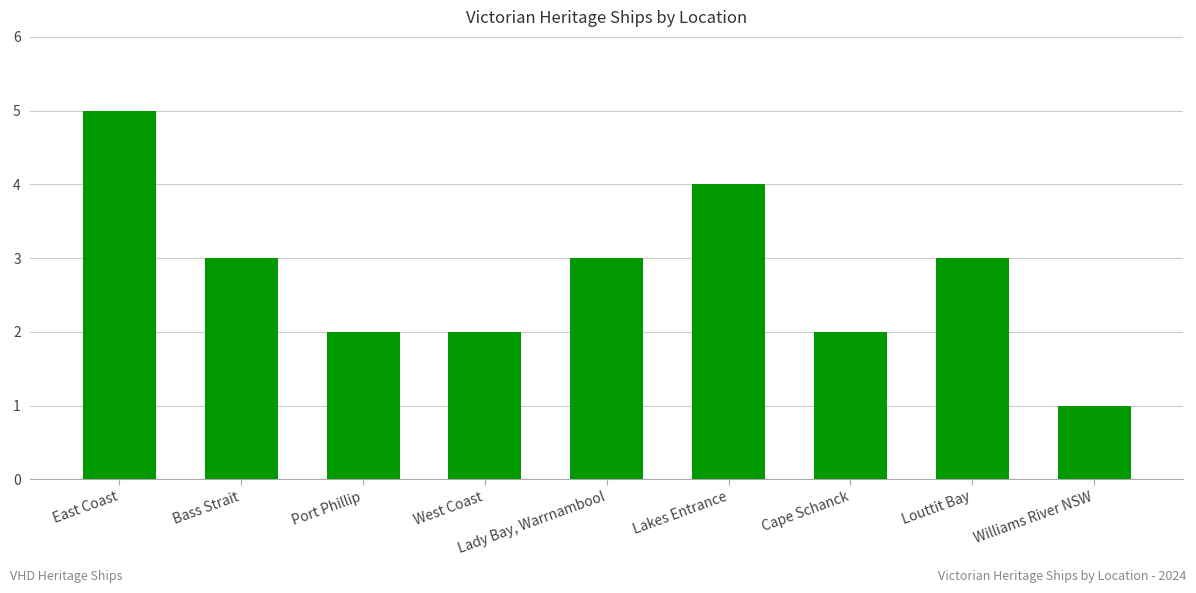

What is the change in value from East Coast to Bass Strait?

-2